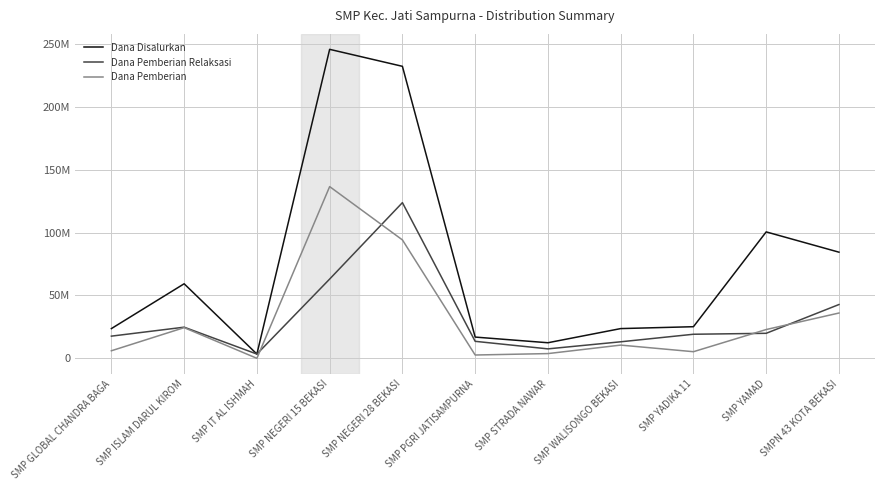

At which category does Dana Disalurkan reach its first local valley?

SMP IT AL ISHMAH